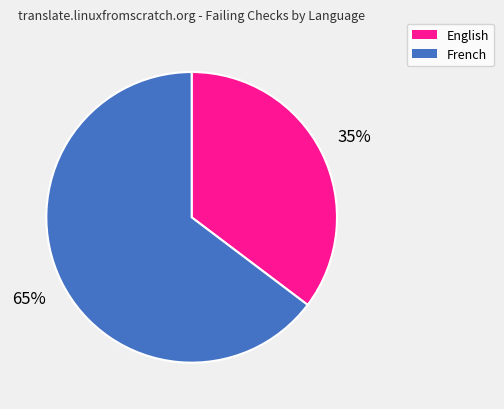

Which has a higher value, French or English?

French